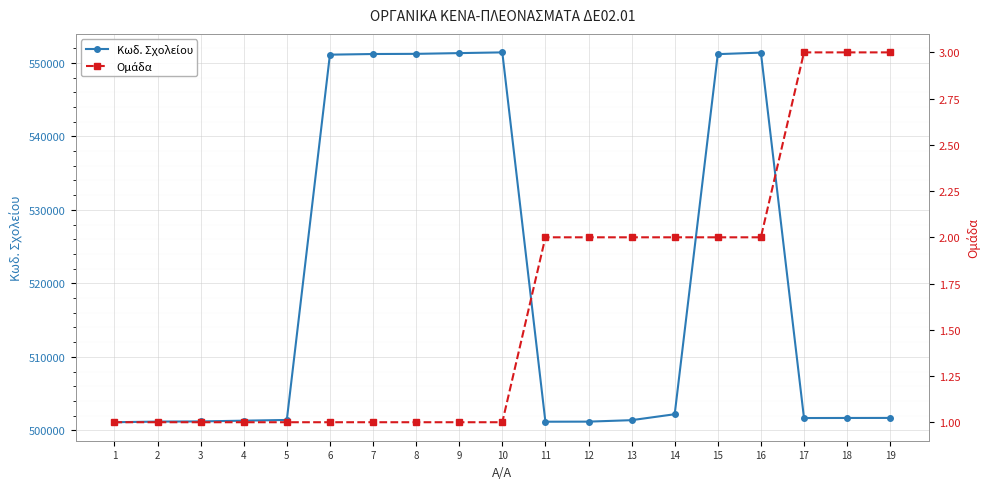

How many Ομάδα values are between 1 and 2?

16